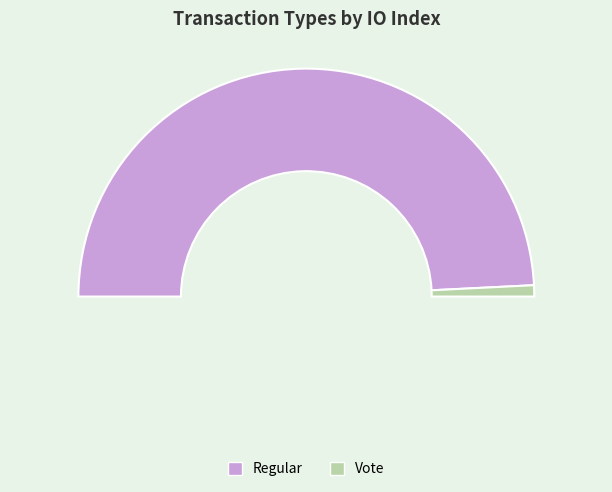

The Vote slice represents 1% of the pie. True or false?

False